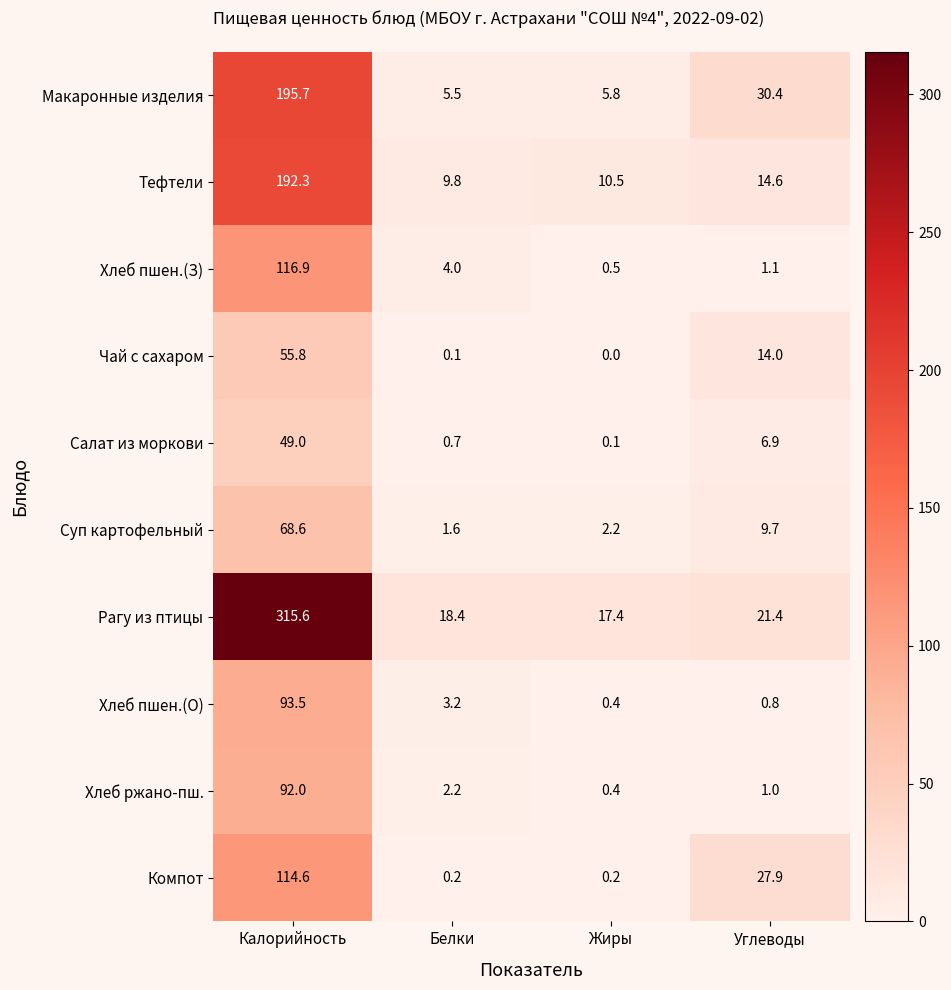

What is the approximate value of Салат из моркови at Углеводы?

6.9